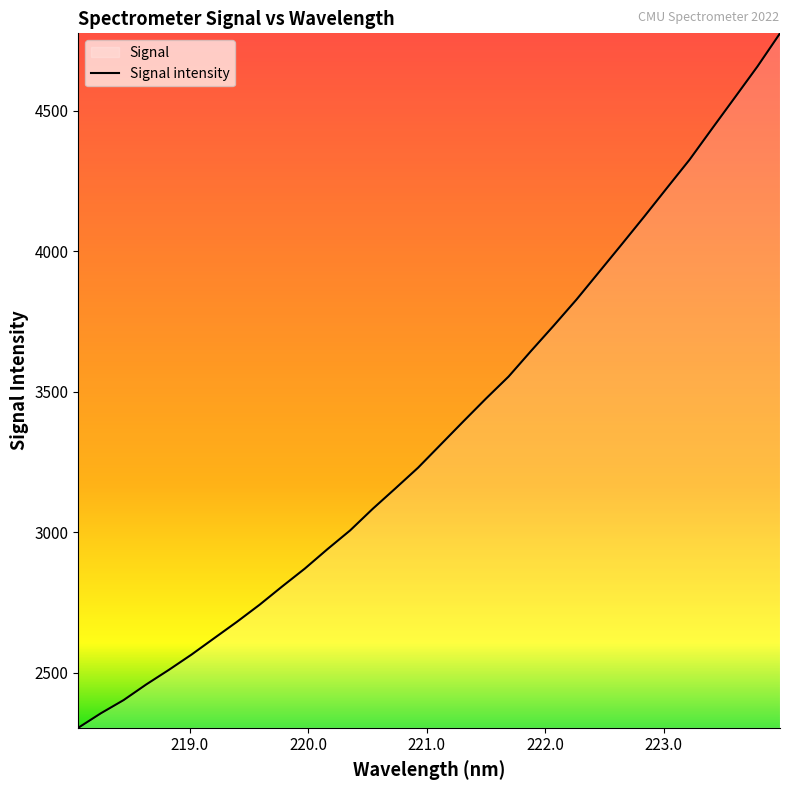

What is the smallest value displayed?

2303.2